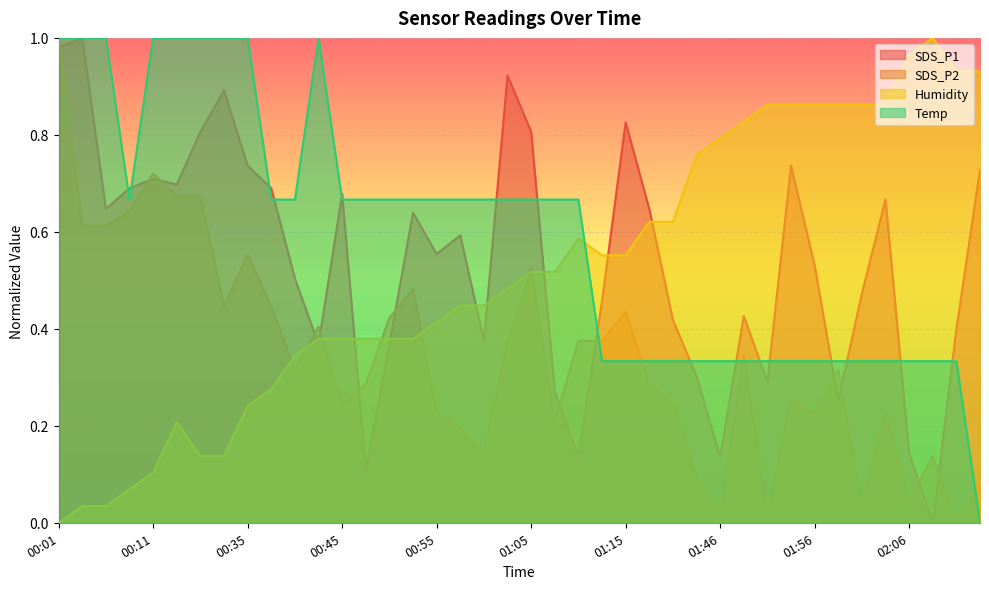

In Humidity, how many points are higher than both neighbors (excluding endpoints)?

3